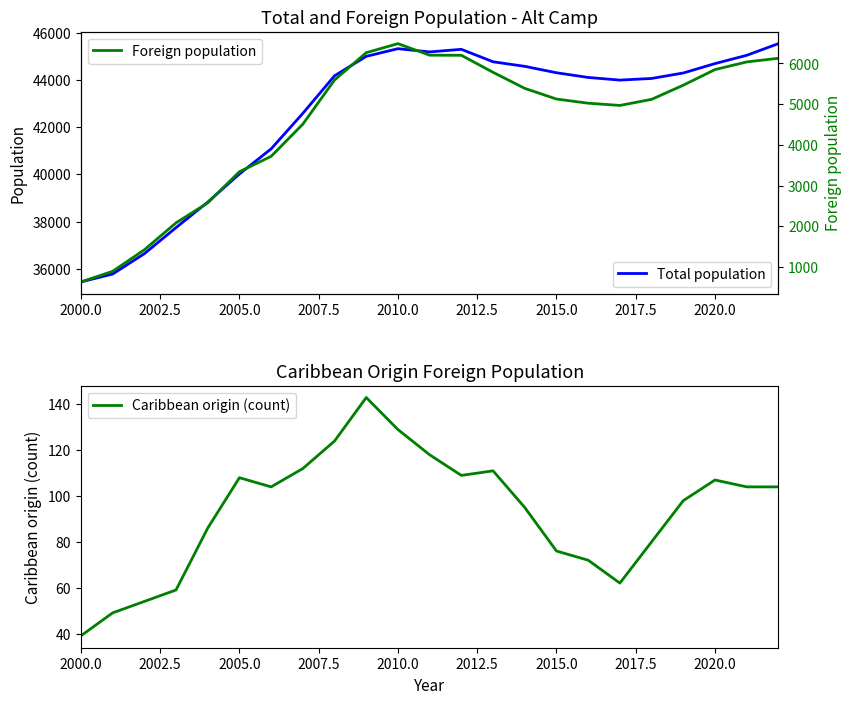

Is it true that Total population equals 40017 at 2005.0?

True